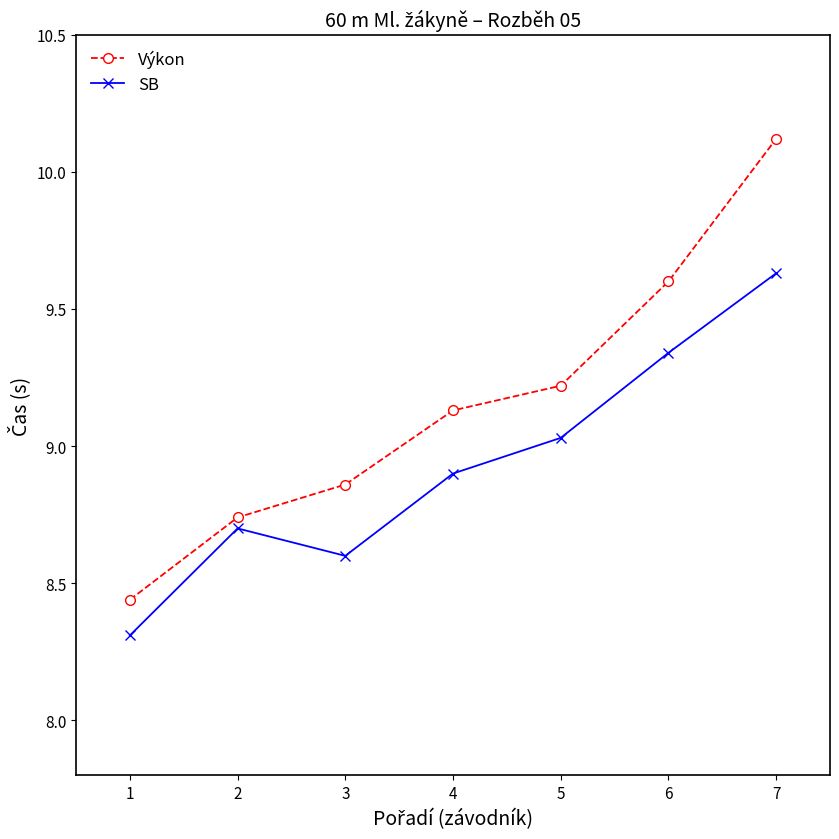

What is the lowest value of the SB series?

8.3